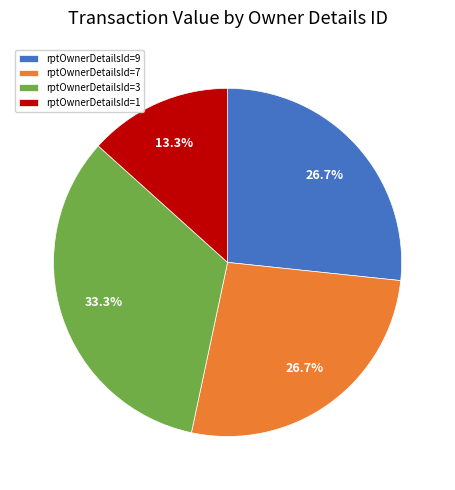

How many slices are in this pie chart?

4